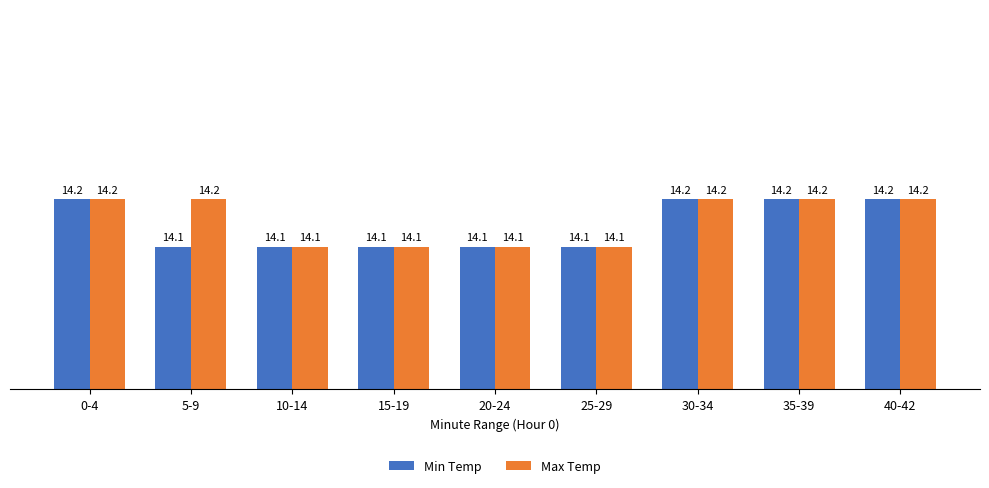

Are the bars horizontal?

No